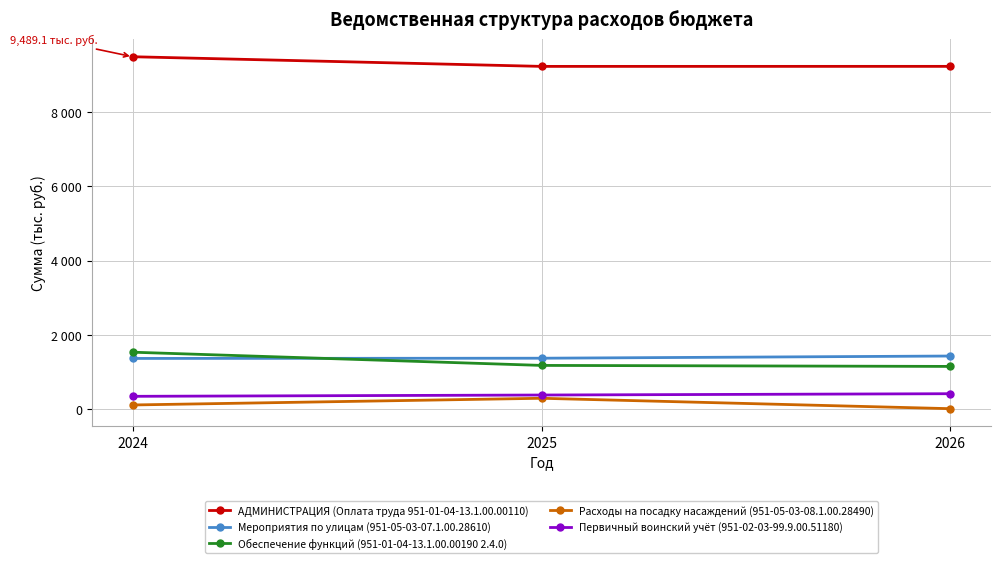

Where is Обеспечение функций (951-01-04-13.1.00.00190 2.4.0) nearest to the value 1348?

2025